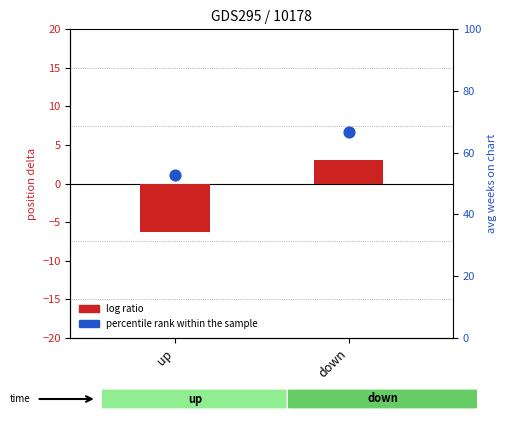

Which series has the largest total across all categories?

percentile rank within the sample